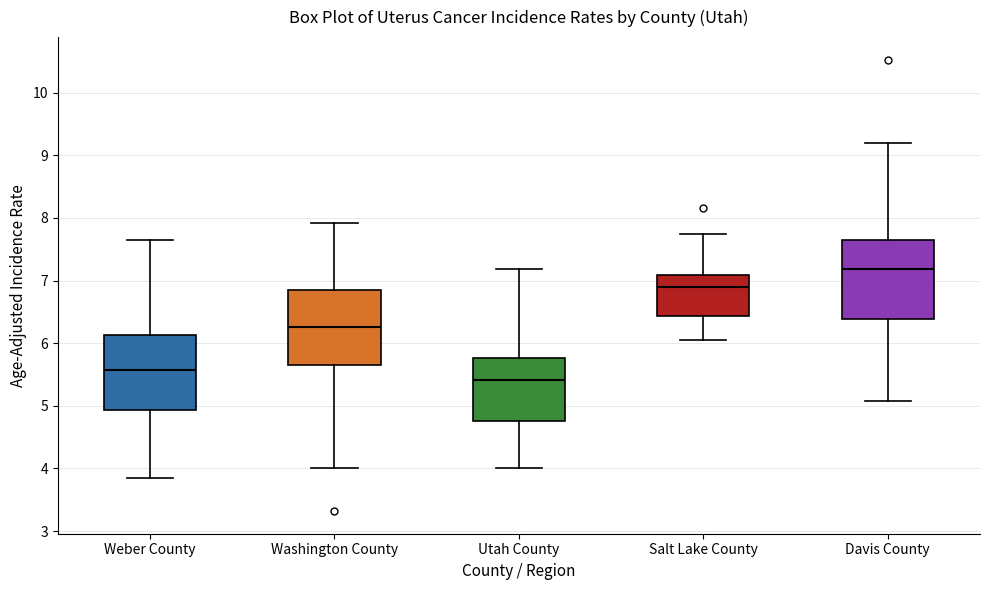

Reading left to right, transcribe this box plot: for each box, give where its median line is, the range the box spans, and where its two whiskers end, as read against the y-axis. The values are not printed on the chart, so give them approximately, as read against the axis.

Weber County: median 5.6, box 4.9 to 6.1, whiskers 3.8 to 7.7
Washington County: median 6.3, box 5.7 to 6.8, whiskers 4.0 to 7.9
Utah County: median 5.4, box 4.8 to 5.8, whiskers 4.0 to 7.2
Salt Lake County: median 6.9, box 6.4 to 7.1, whiskers 6.0 to 7.7
Davis County: median 7.2, box 6.4 to 7.7, whiskers 5.1 to 9.2